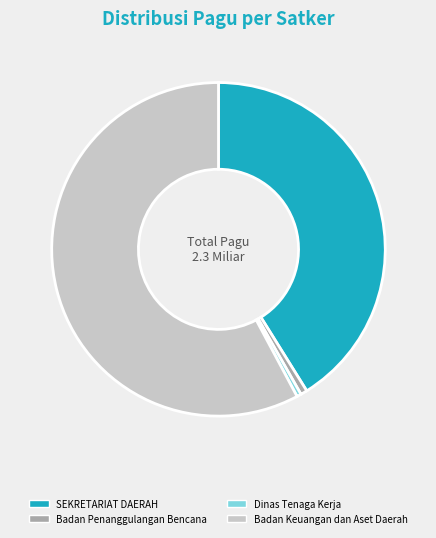

Between SEKRETARIAT DAERAH and Badan Keuangan dan Aset Daerah, which is larger?

Badan Keuangan dan Aset Daerah